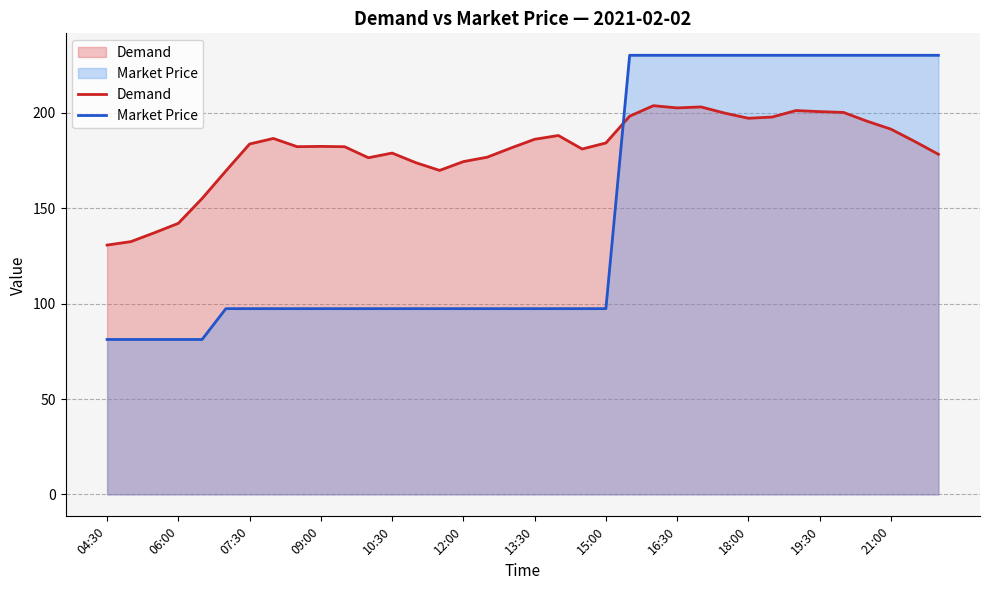

Which series has the widest spread of values?

Market Price